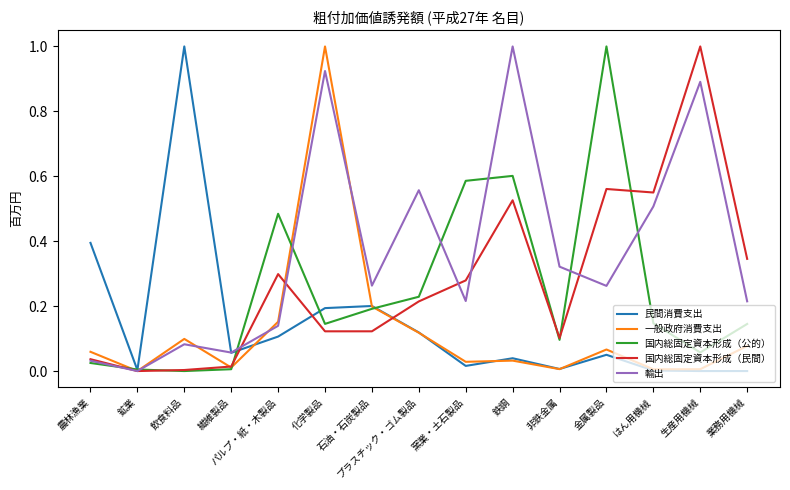

Which series changed the most between 石油・石炭製品 and はん用機械?

国内総固定資本形成（民間）